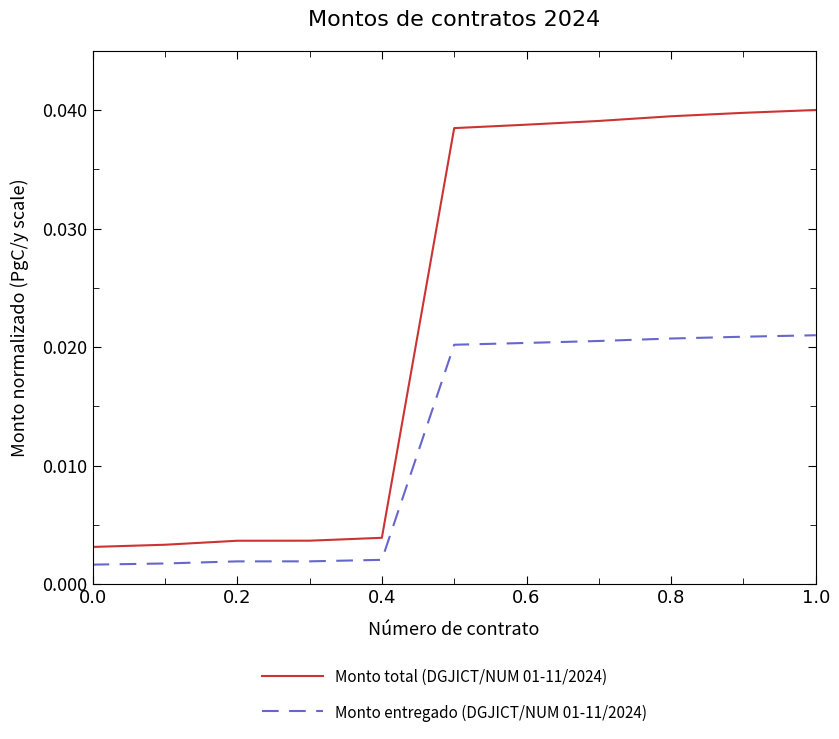

True or false: Monto entregado (DGJICT/NUM 01-11/2024) and Monto total (DGJICT/NUM 01-11/2024) intersect in this chart.

False